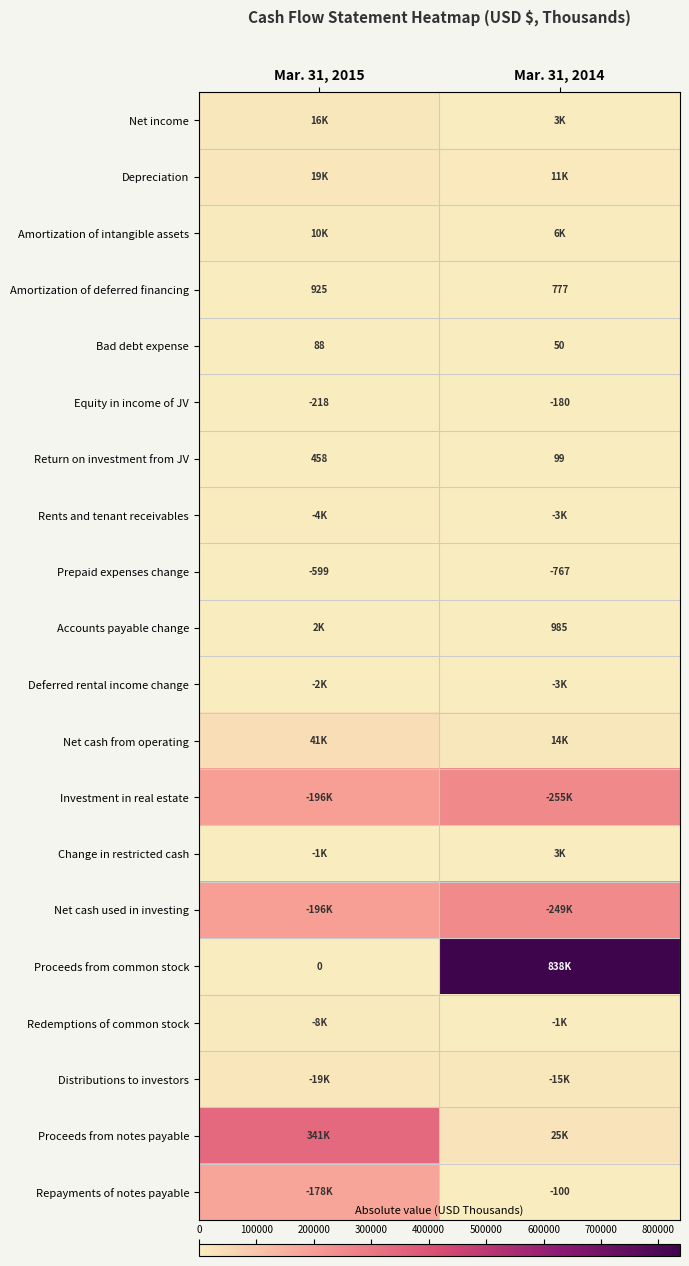

The value of Amortization of deferred financing at Mar. 31, 2015 is 925. True or false?

True